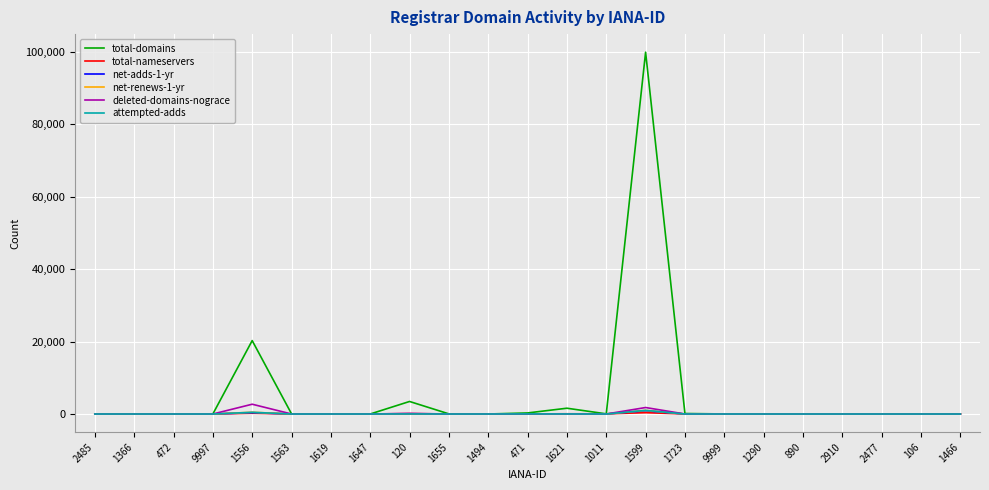

Does the chart display data point markers on the line(s)?

No